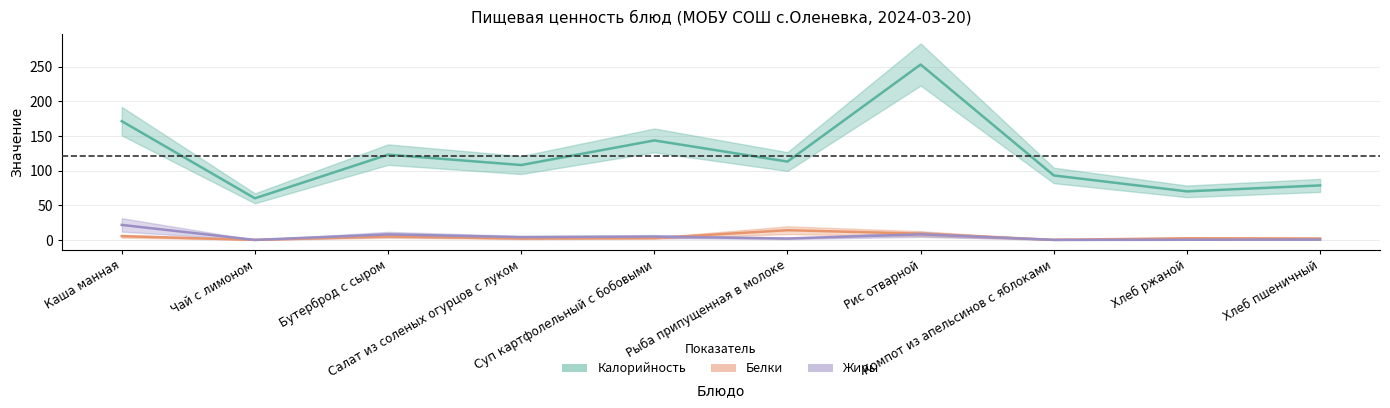

What is the maximum value for Белки?

14.0